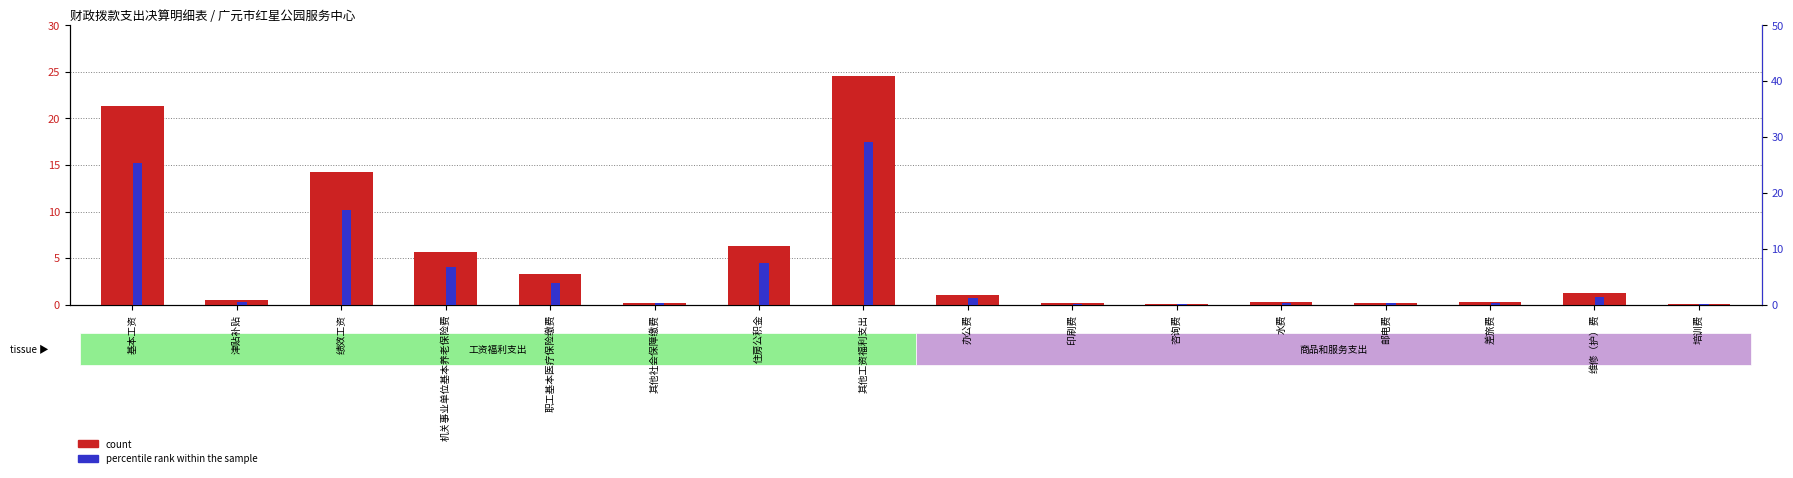

What is the difference between the maximum and minimum values in the count series?

24.5